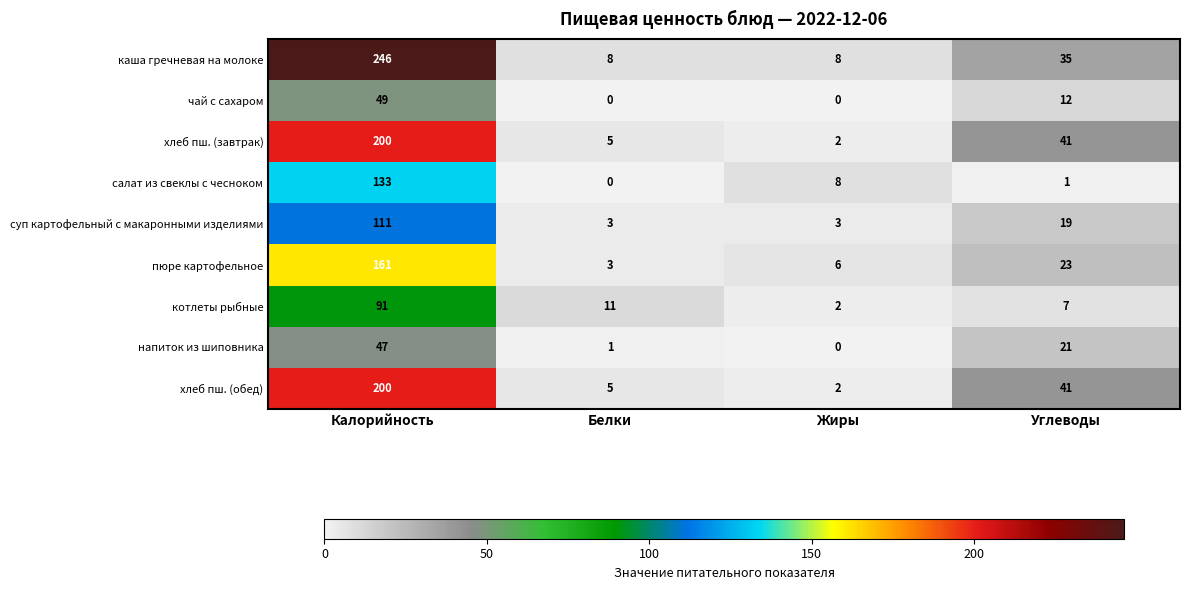

Is it true that суп картофельный с макаронными изделиями equals 111 at Калорийность?

True